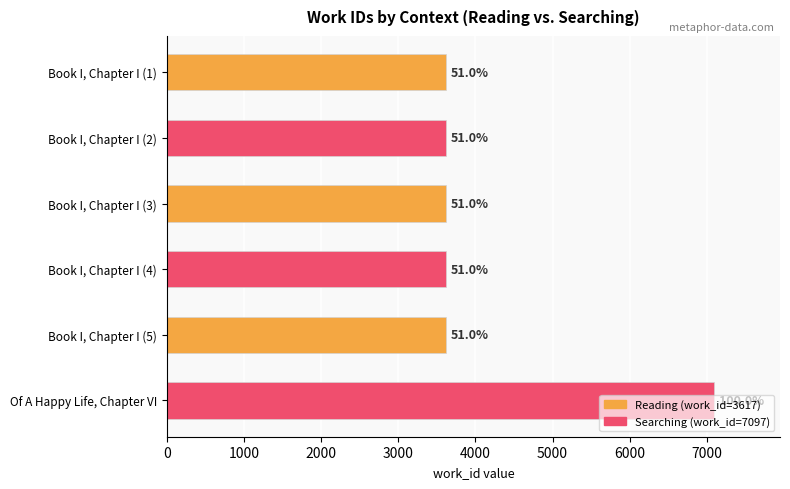

Are the bars horizontal?

Yes